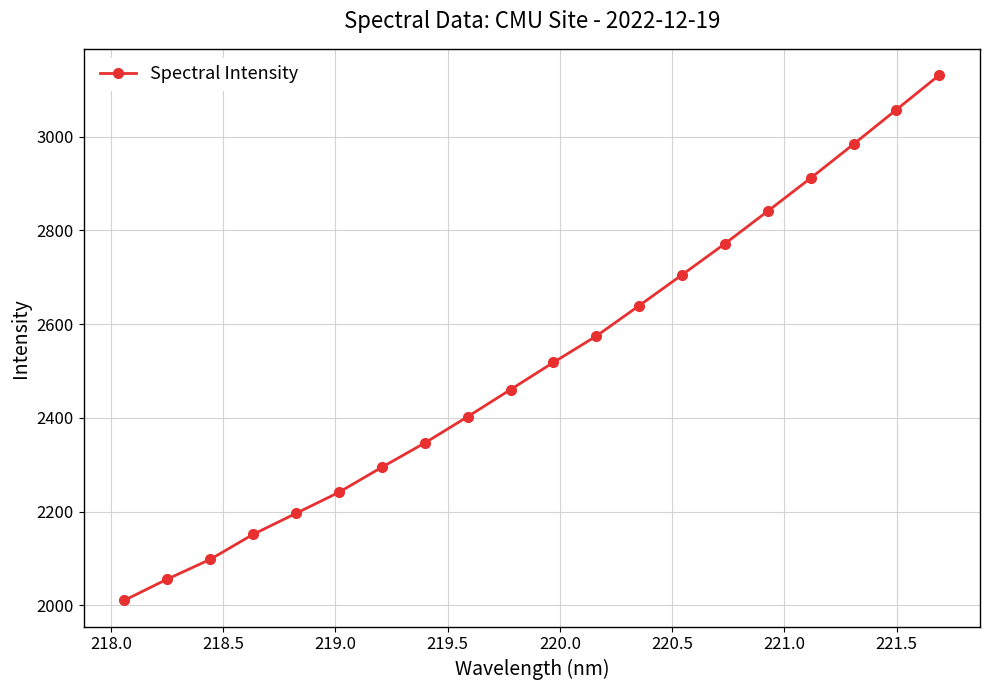

True or false: there are more than 0 points higher than both neighbors.

False